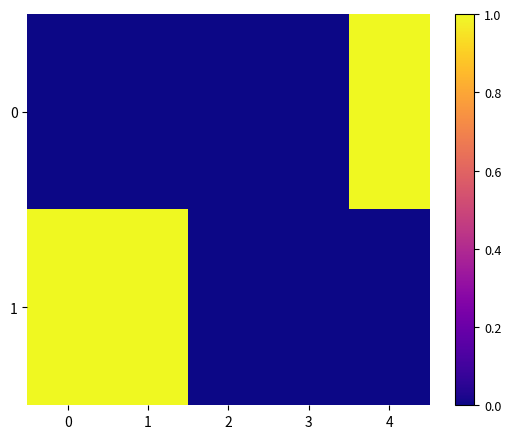

Reading right to left, list all the values displayed in this chart.

0: 4=1	3=0	2=0	1=0	0=0
1: 4=0	3=0	2=0	1=1	0=1